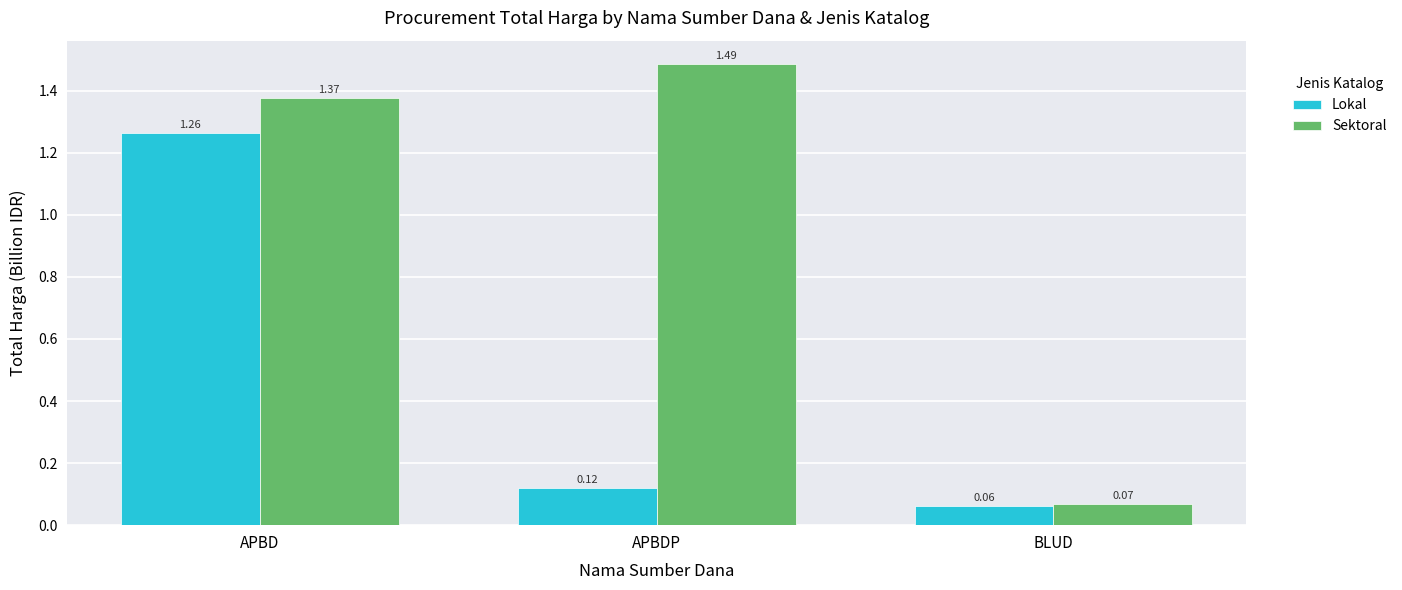

What is the difference between the maximum and minimum values in the Lokal series?

1.2